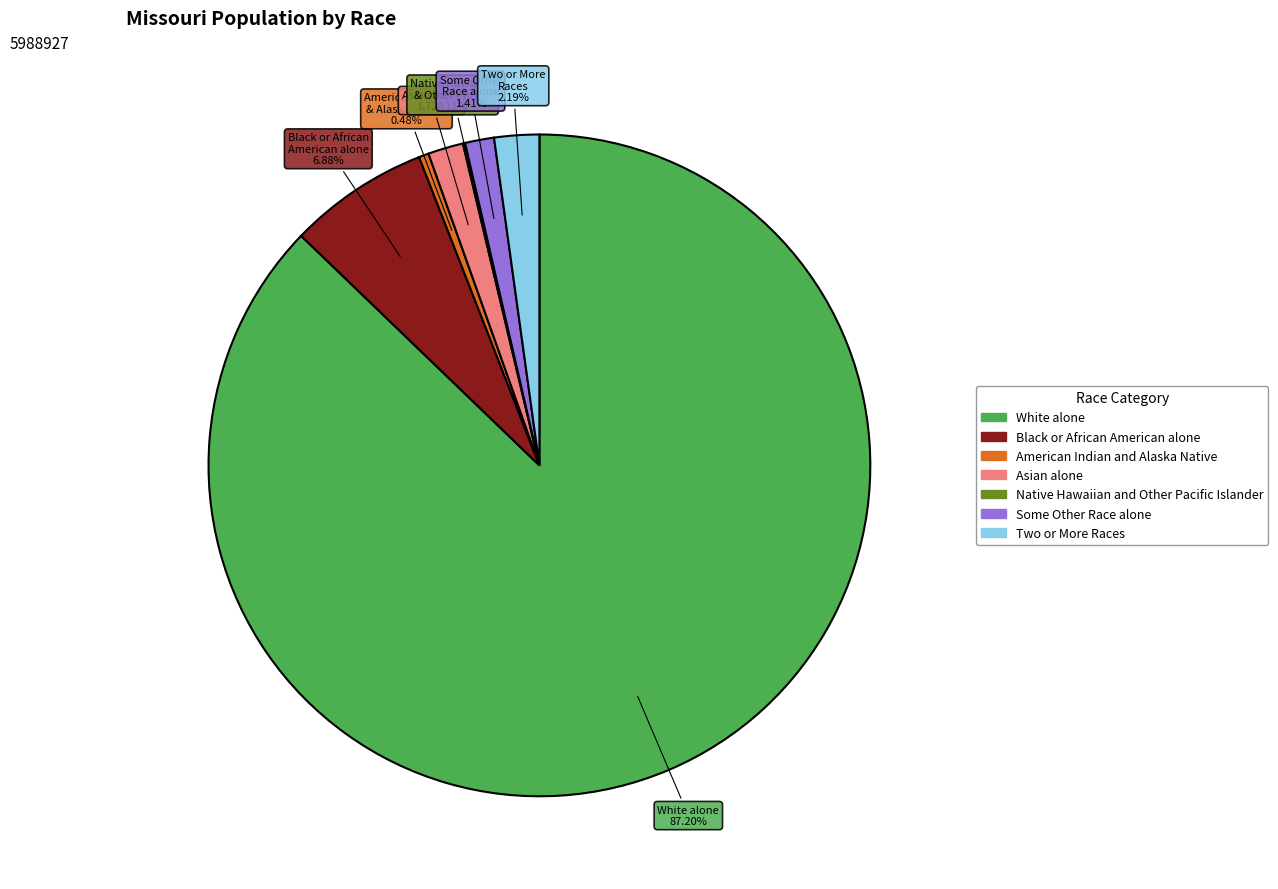

The White alone slice represents 87% of the pie. True or false?

True